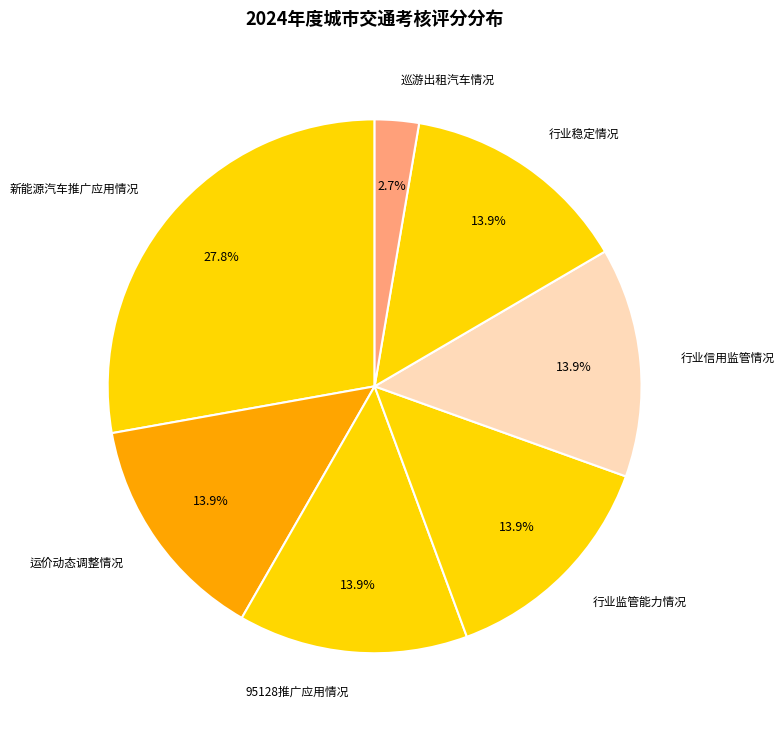

The 巡游出租汽车情况 slice represents 18% of the pie. True or false?

False